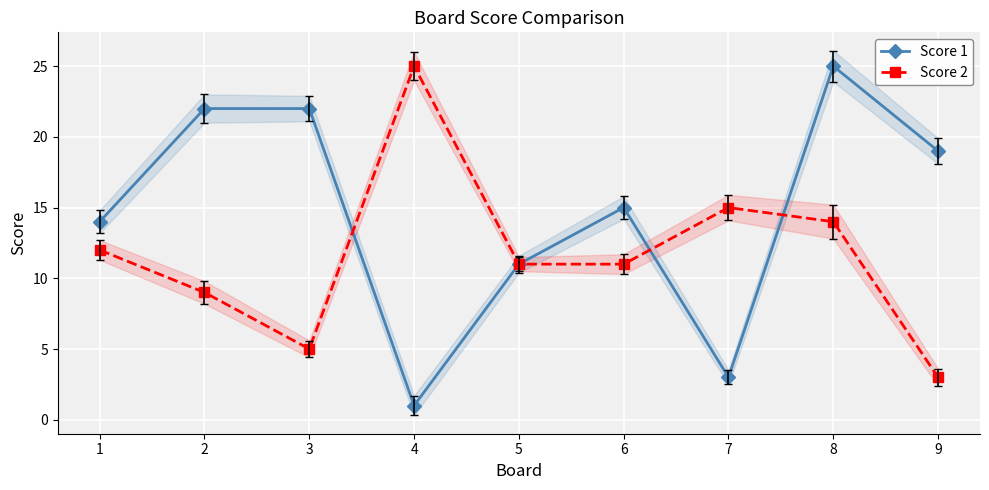

At which category is the sum across all series the highest?

8